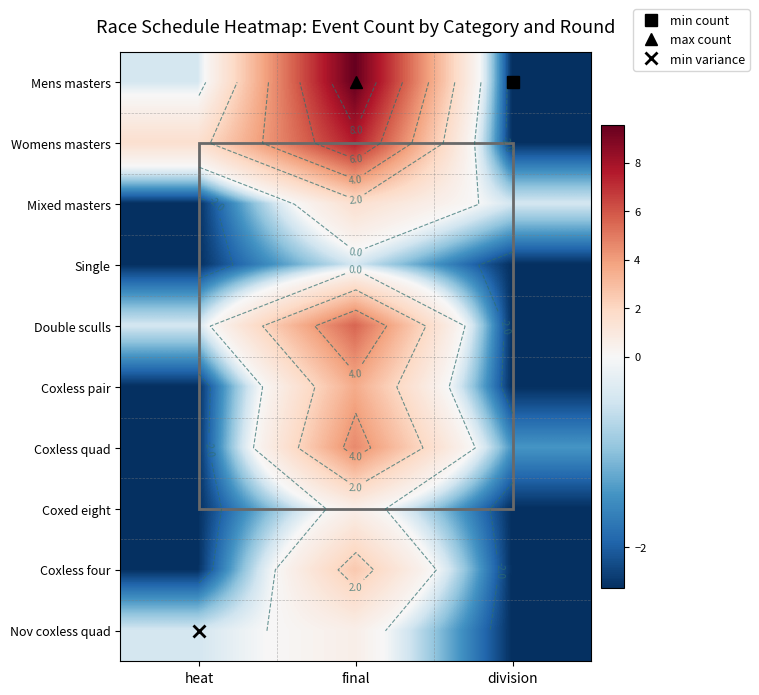

How many series are shown in this chart?

10